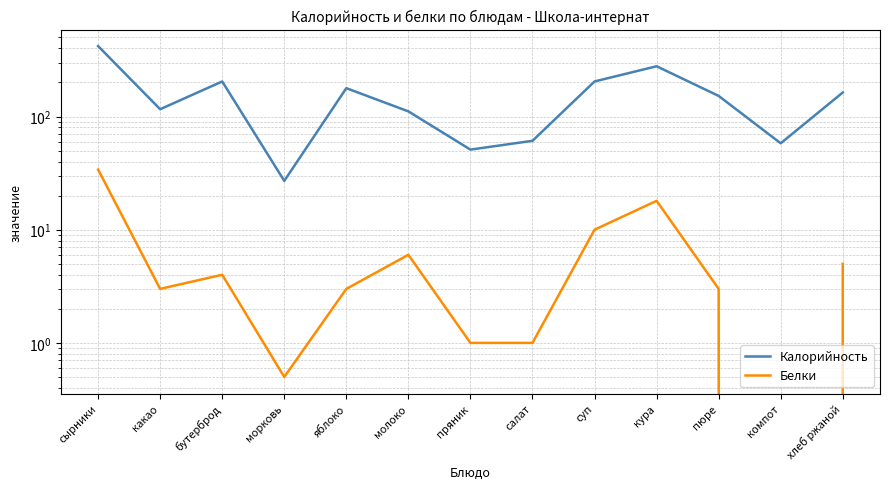

Where is the first local maximum for Калорийность?

бутерброд